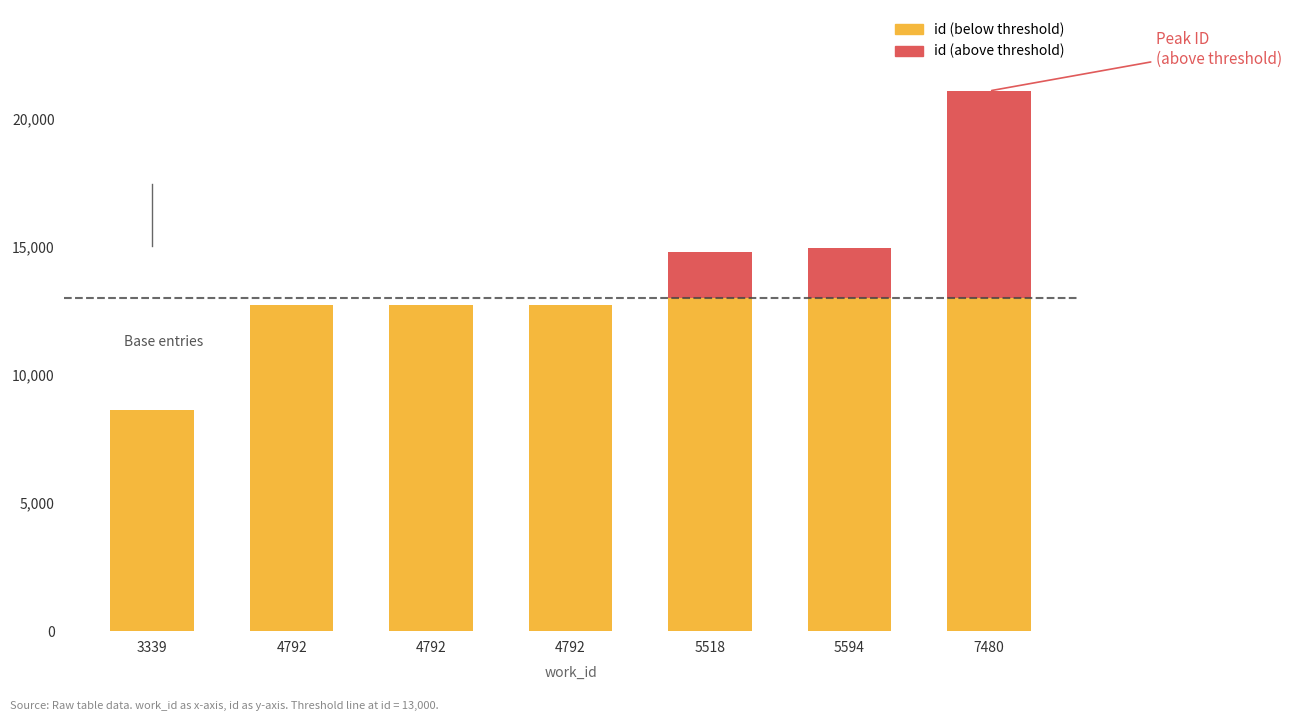

What is the sum of the id (above threshold) values at 4792 and 7480?

8066